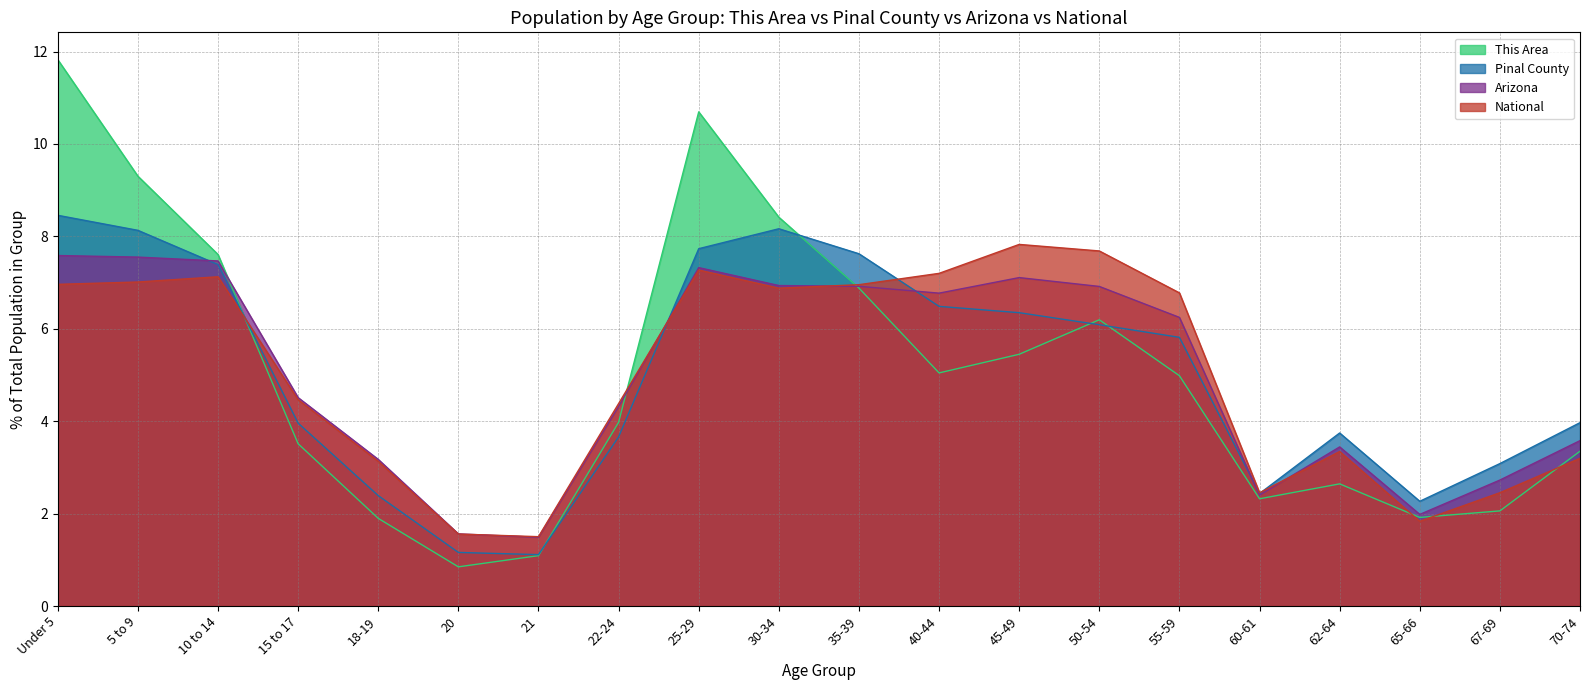

Reading right to left, list all the values displayed in this chart.

This Area: 3.3	2.1	1.9	2.6	2.3	5.0	6.2	5.4	5.0	6.9	8.4	10.7	4.0	1.1	0.8	1.9	3.5	7.6	9.3	11.8
Pinal County: 4.0	3.1	2.3	3.7	2.4	5.8	6.1	6.3	6.5	7.6	8.2	7.7	3.7	1.1	1.2	2.4	4.0	7.4	8.1	8.5
Arizona: 3.6	2.7	2.0	3.4	2.4	6.2	6.9	7.1	6.8	6.9	6.9	7.3	4.3	1.5	1.6	3.2	4.5	7.5	7.6	7.6
National: 3.2	2.5	1.8	3.3	2.5	6.8	7.7	7.8	7.2	7.0	6.9	7.3	4.4	1.5	1.6	3.1	4.5	7.1	7.0	7.0